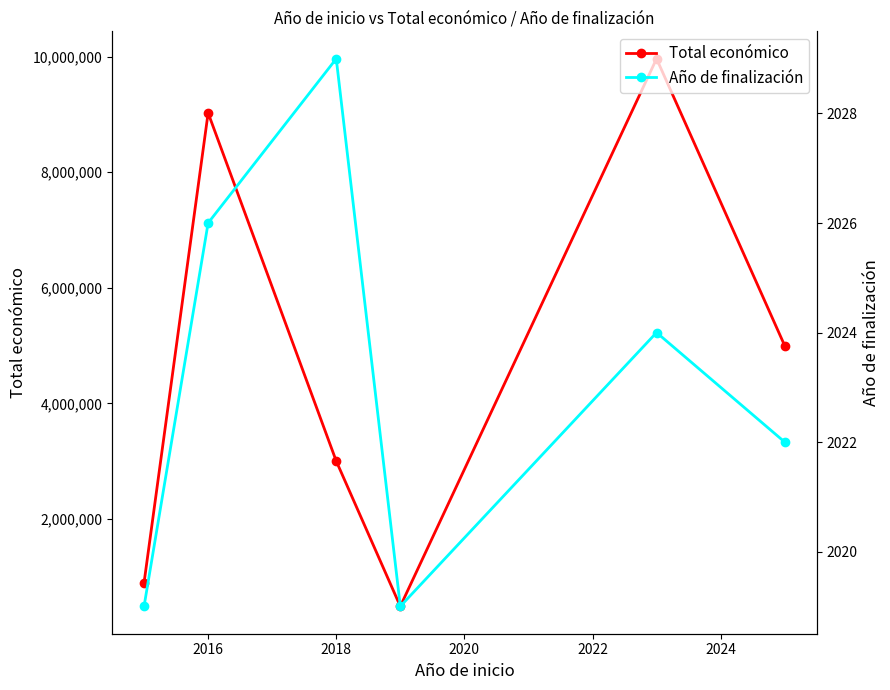

Rank the series by their maximum value, from highest to lowest.

Total económico, Año de finalización